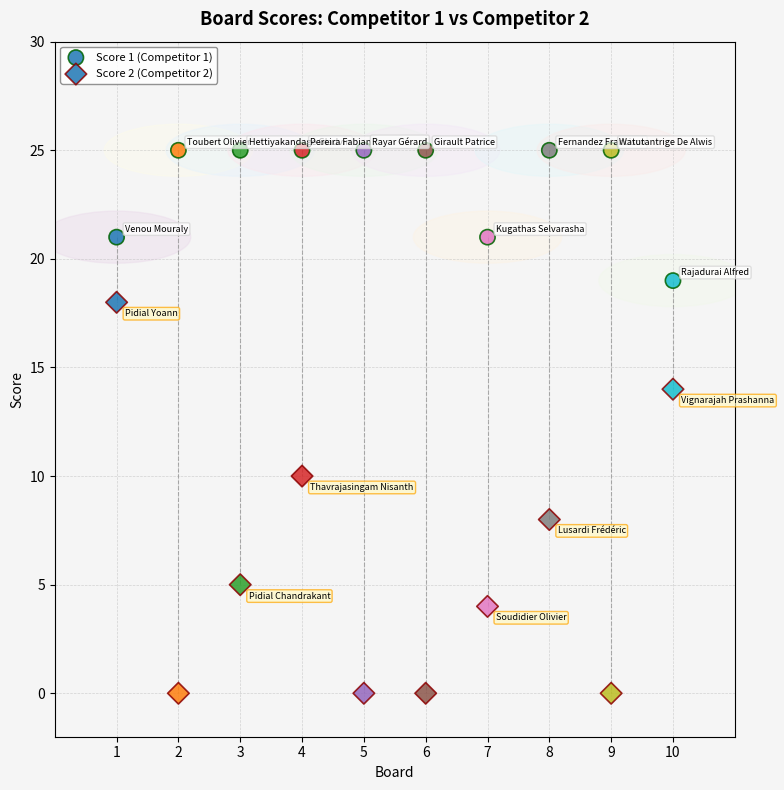

How many data points are displayed?

20